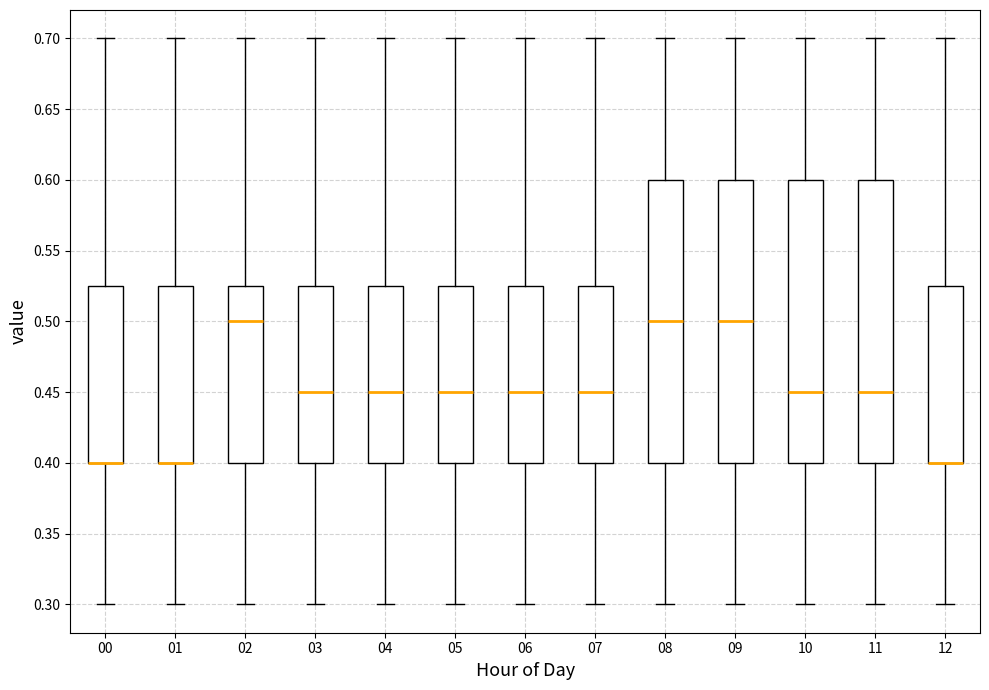

Reading left to right, transcribe this box plot: for each box, give where its median line is, the range the box spans, and where its two whiskers end, as read against the y-axis. The values are not printed on the chart, so give them approximately, as read against the axis.

00: median 0.400 (drawn on the box's lower edge), box 0.400 to 0.525, whiskers 0.300 to 0.700
01: median 0.400 (drawn on the box's lower edge), box 0.400 to 0.525, whiskers 0.300 to 0.700
02: median 0.500, box 0.400 to 0.525, whiskers 0.300 to 0.700
03: median 0.450, box 0.400 to 0.525, whiskers 0.300 to 0.700
04: median 0.450, box 0.400 to 0.525, whiskers 0.300 to 0.700
05: median 0.450, box 0.400 to 0.525, whiskers 0.300 to 0.700
06: median 0.450, box 0.400 to 0.525, whiskers 0.300 to 0.700
07: median 0.450, box 0.400 to 0.525, whiskers 0.300 to 0.700
08: median 0.500, box 0.400 to 0.600, whiskers 0.300 to 0.700
09: median 0.500, box 0.400 to 0.600, whiskers 0.300 to 0.700
10: median 0.450, box 0.400 to 0.600, whiskers 0.300 to 0.700
11: median 0.450, box 0.400 to 0.600, whiskers 0.300 to 0.700
12: median 0.400 (drawn on the box's lower edge), box 0.400 to 0.525, whiskers 0.300 to 0.700